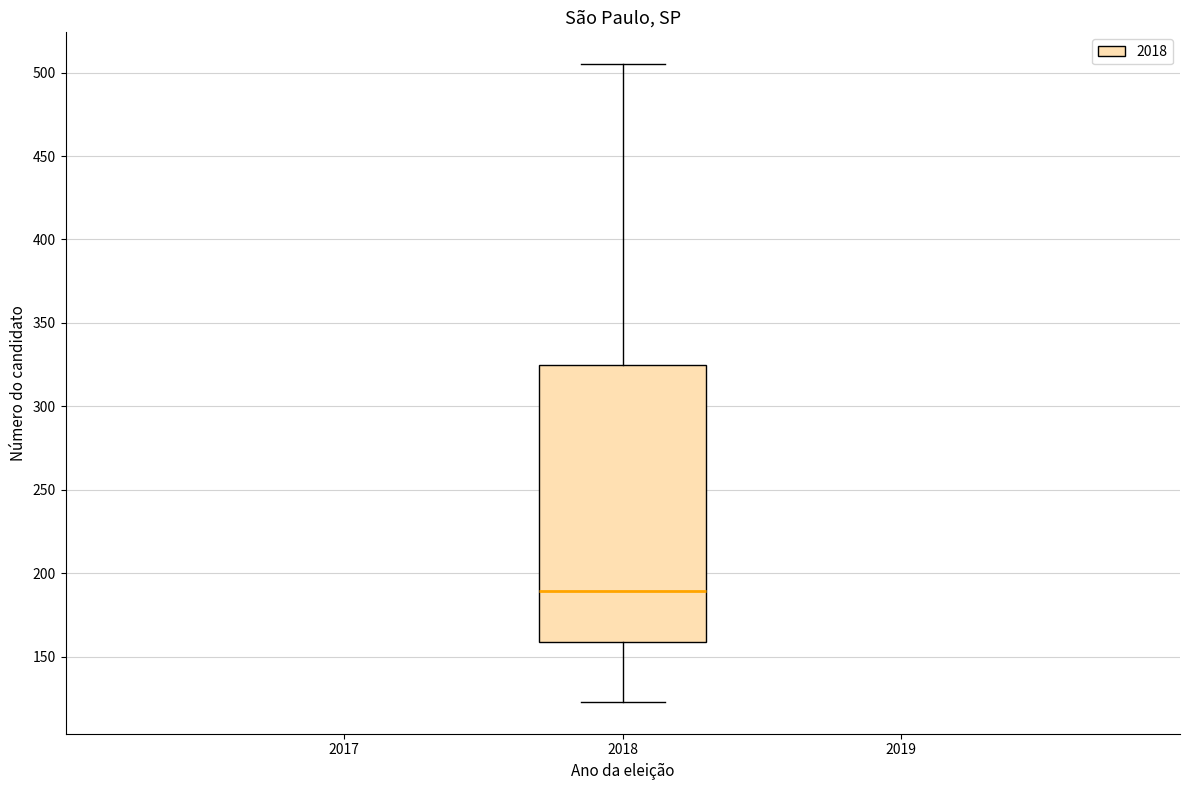

Where does the lower whisker of the box at x = 2018 end on the y-axis? The values are not printed on the chart, so give them approximately, as read against the axis.

125